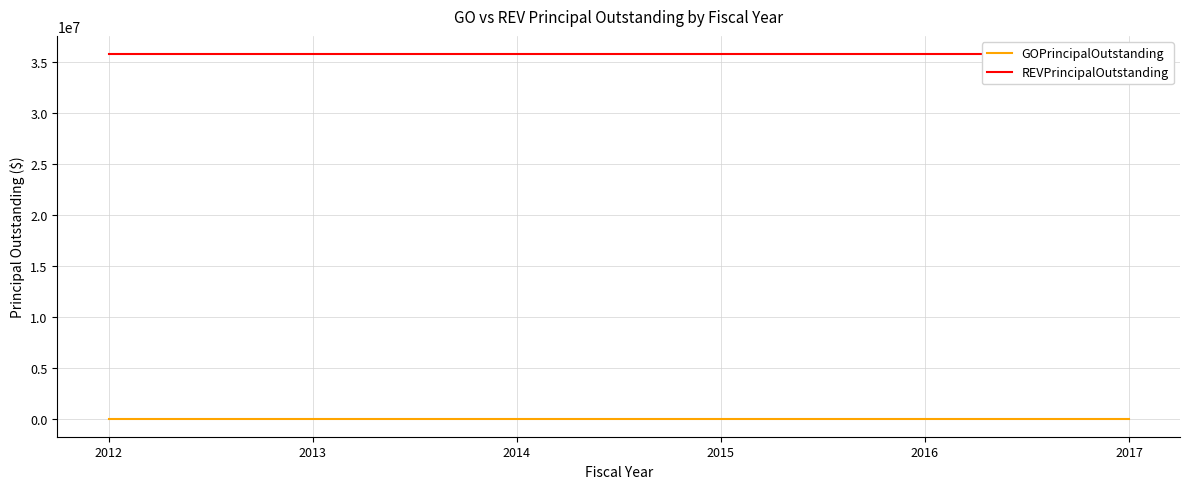

True or false: REVPrincipalOutstanding and GOPrincipalOutstanding cross at least once.

False